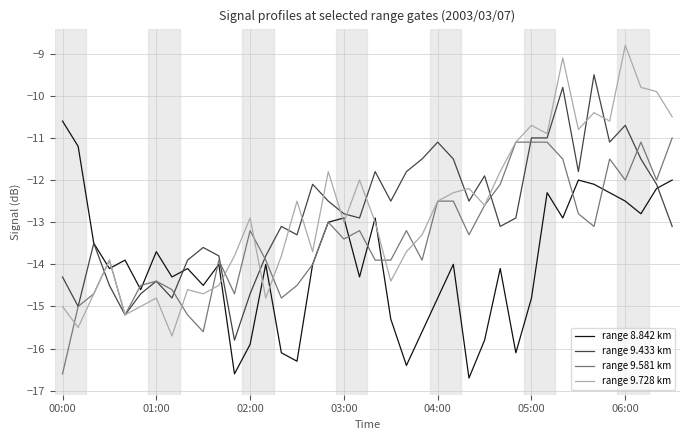

Which series has the largest range (max minus min)?

range 9.728 km